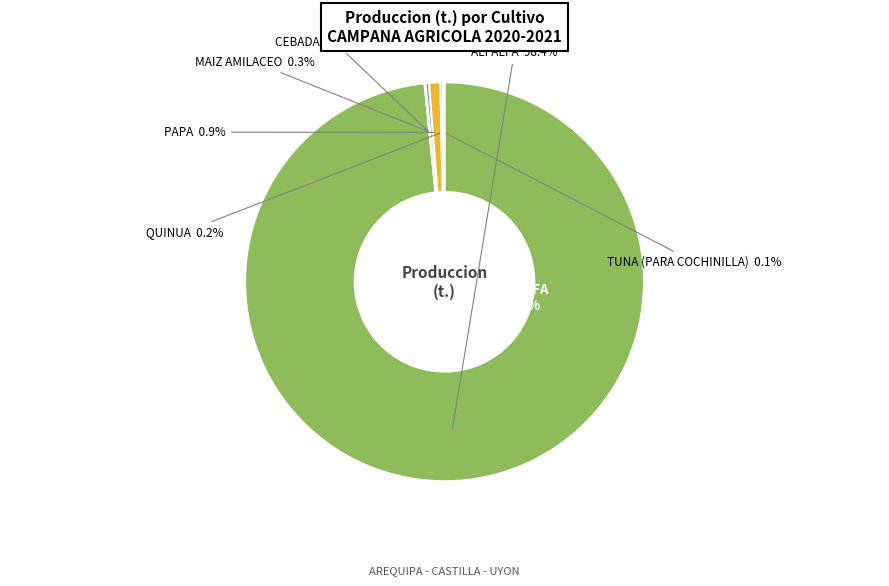

Which has a higher value, TUNA (PARA COCHINILLA) or QUINUA?

QUINUA